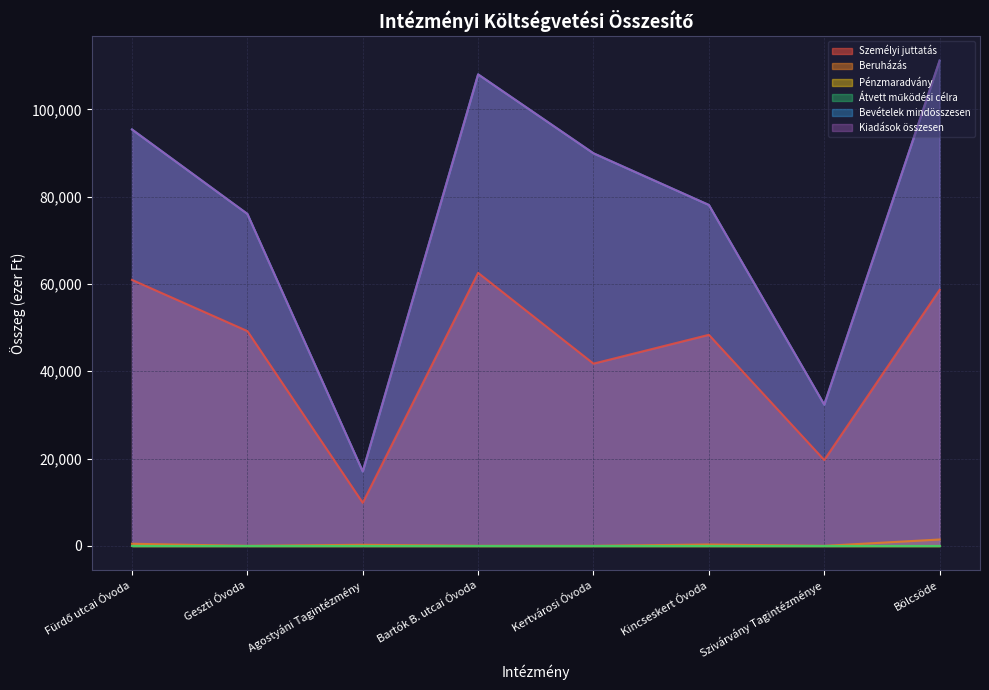

How many lines are shown in the chart?

6